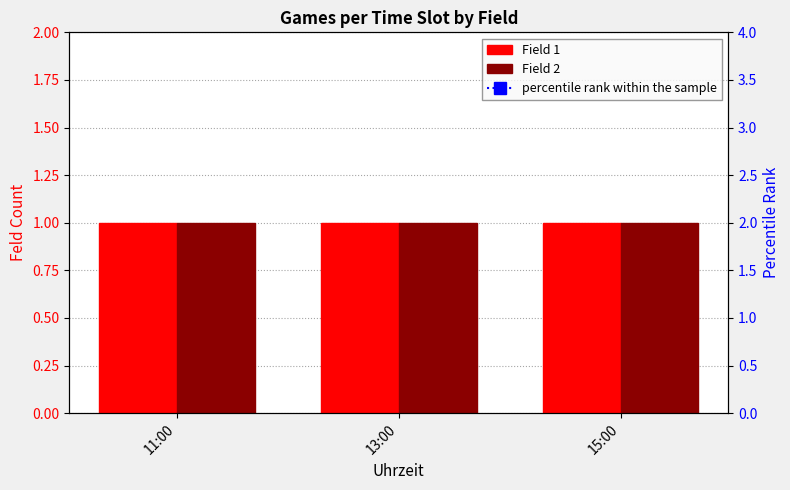

Which series has the largest total across all categories?

percentile rank within the sample